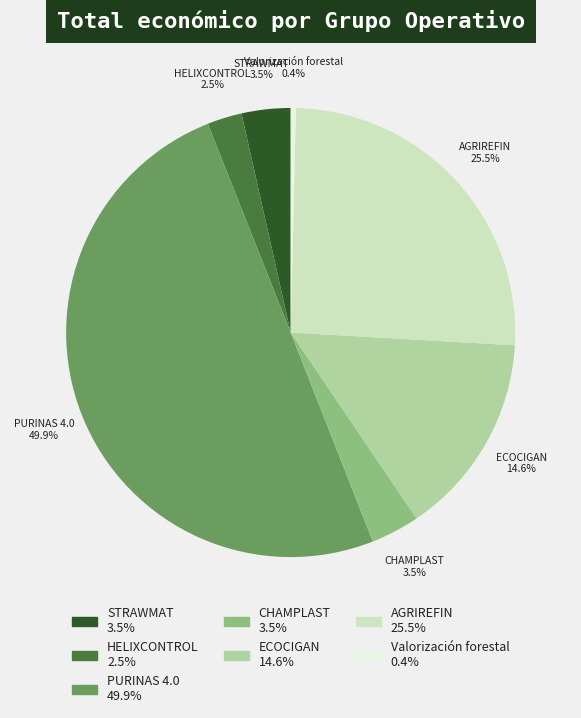

To the nearest percent, what is the difference between the largest and smallest slice percentages?

50%